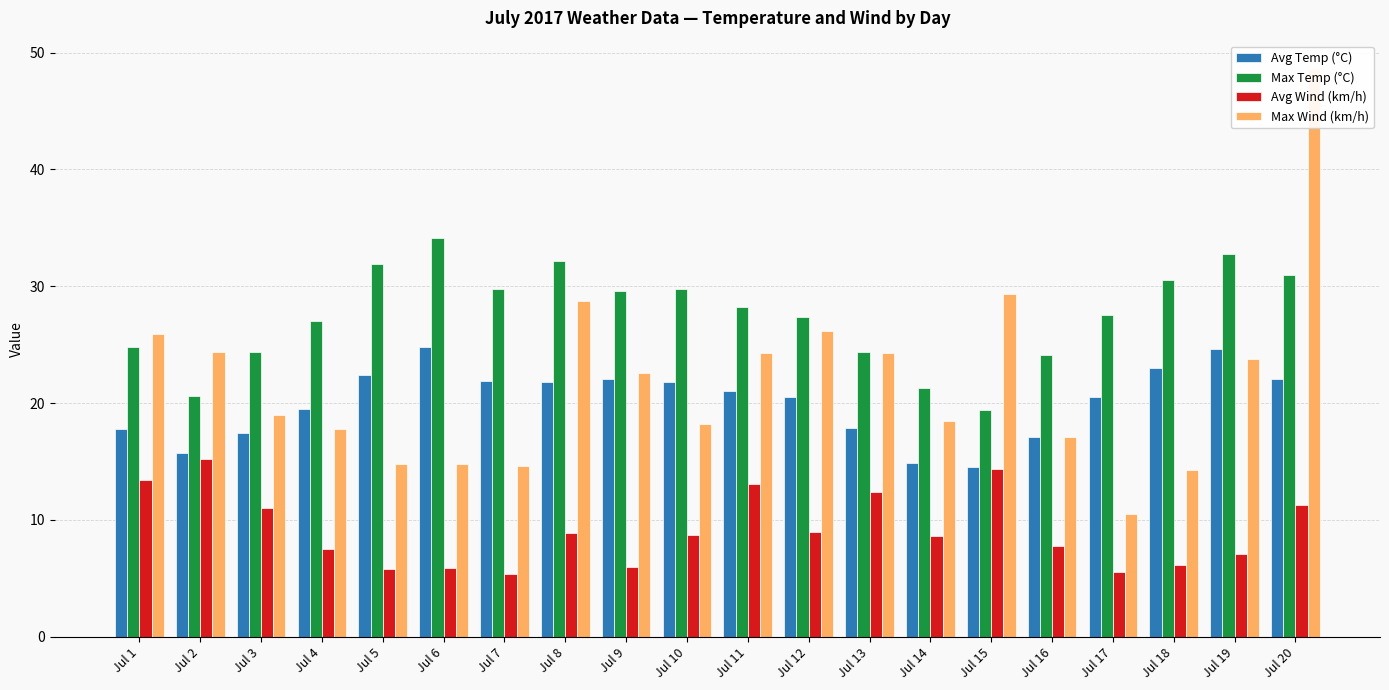

Is it true that Avg Wind (km/h) equals 8.6 at Jul 14?

True